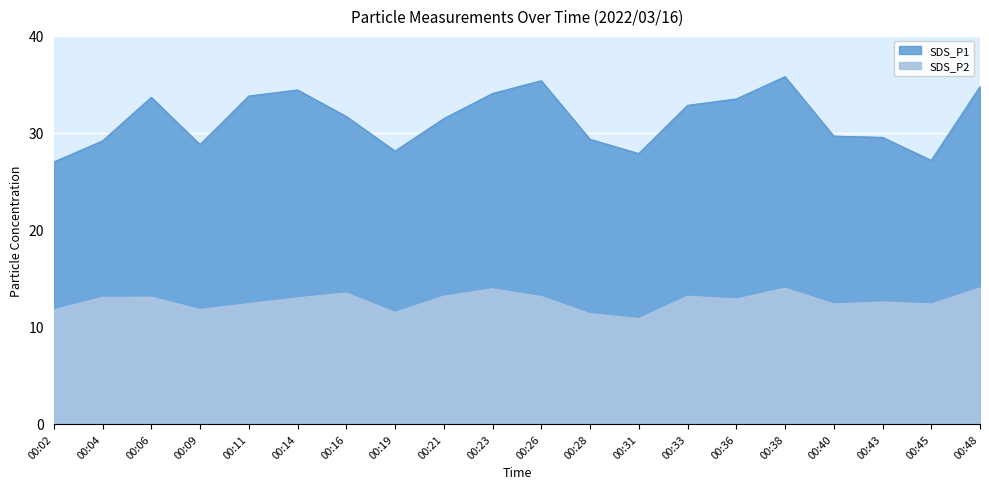

What is the change in value from 00:11 to 00:19?

-0.9